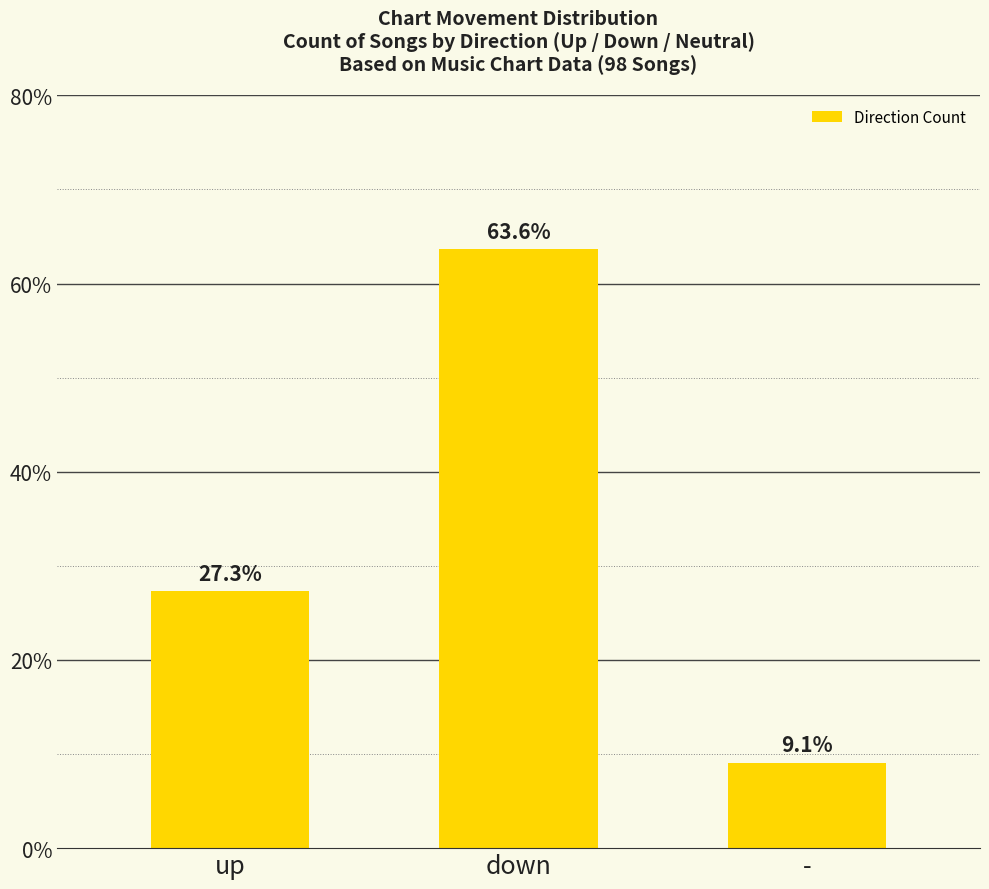

Are the bars grouped side by side (vs. stacked)?

No